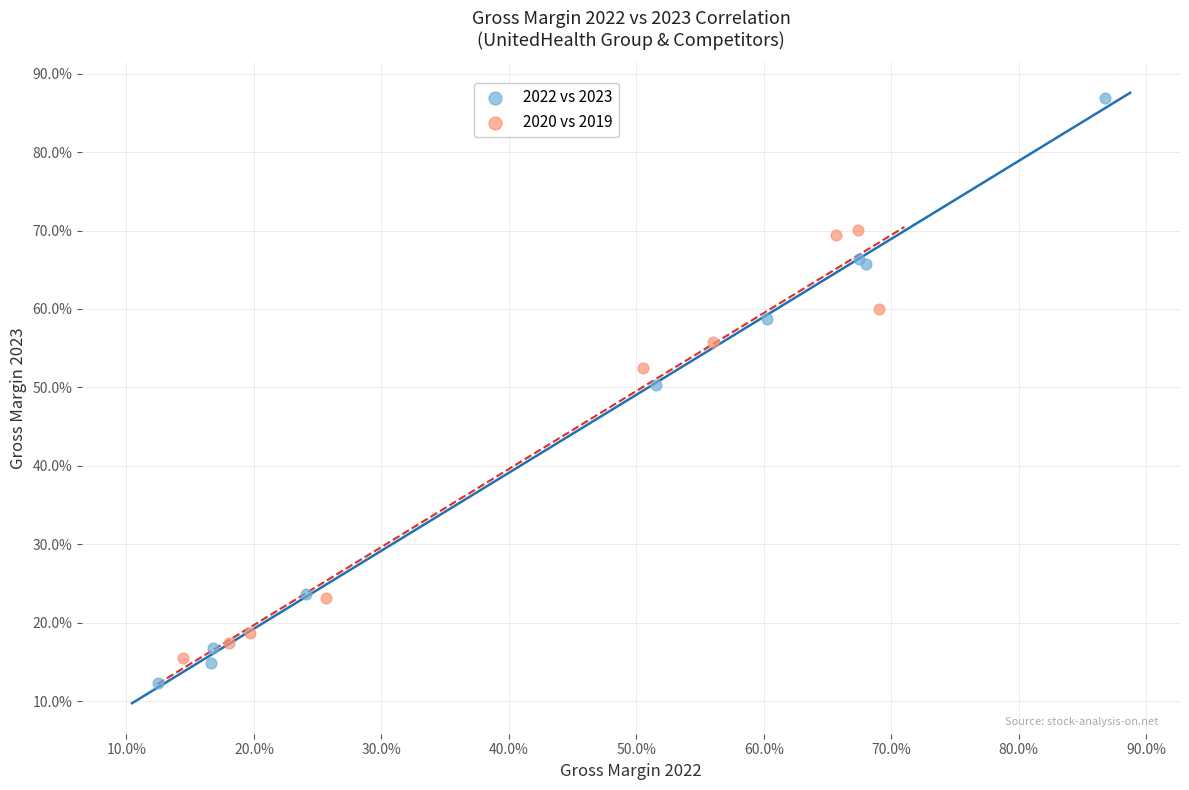

What are all the series names shown in the legend?

2022 vs 2023, 2020 vs 2019